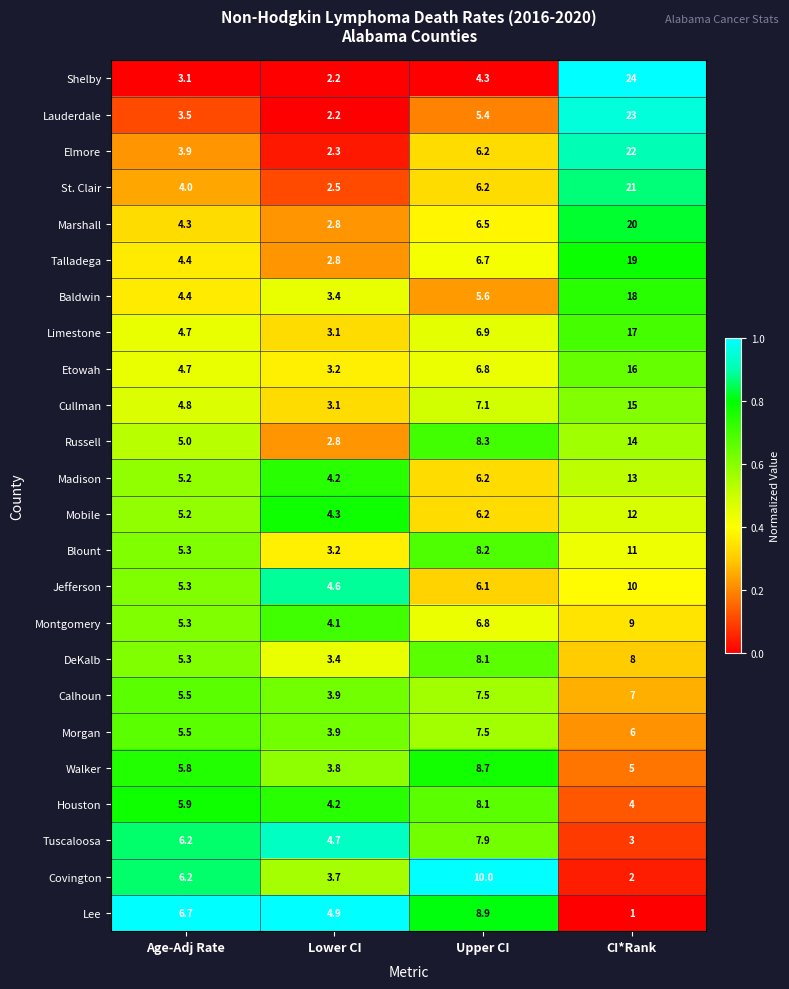

What is the greatest value displayed?

24.0